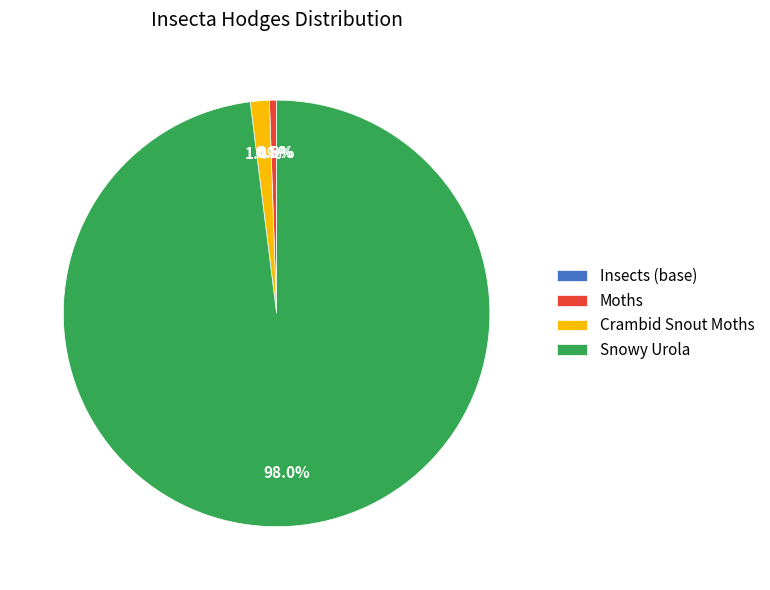

Which has a higher value, Snowy Urola or Crambid Snout Moths?

Snowy Urola